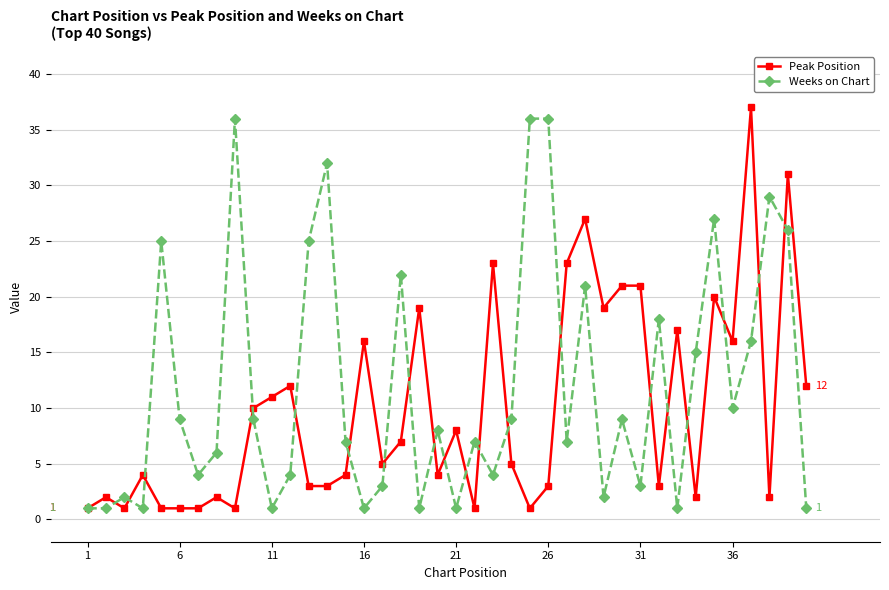

Rank the series by their average value, from highest to lowest.

Weeks on Chart, Peak Position